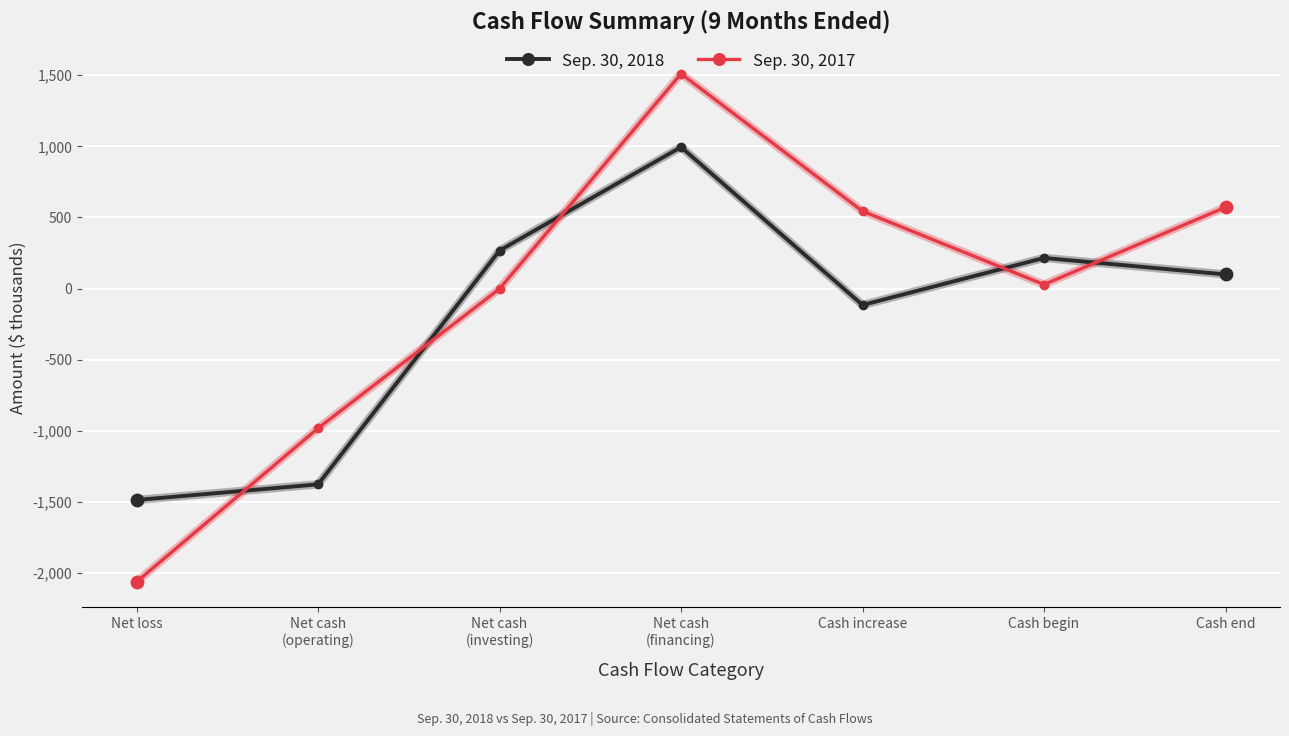

What are all the series names shown in the legend?

Sep. 30, 2018, Sep. 30, 2017